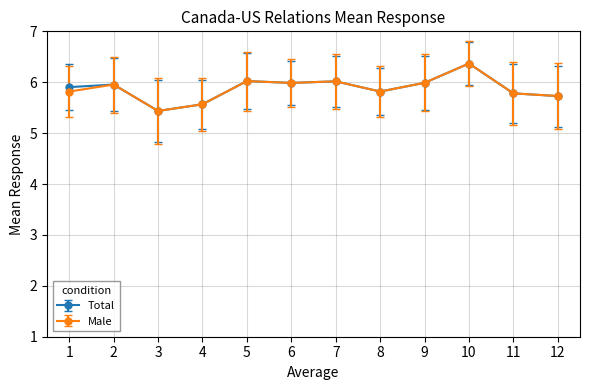

Is the value of Male at 10 greater than the value of Total at 5?

Yes